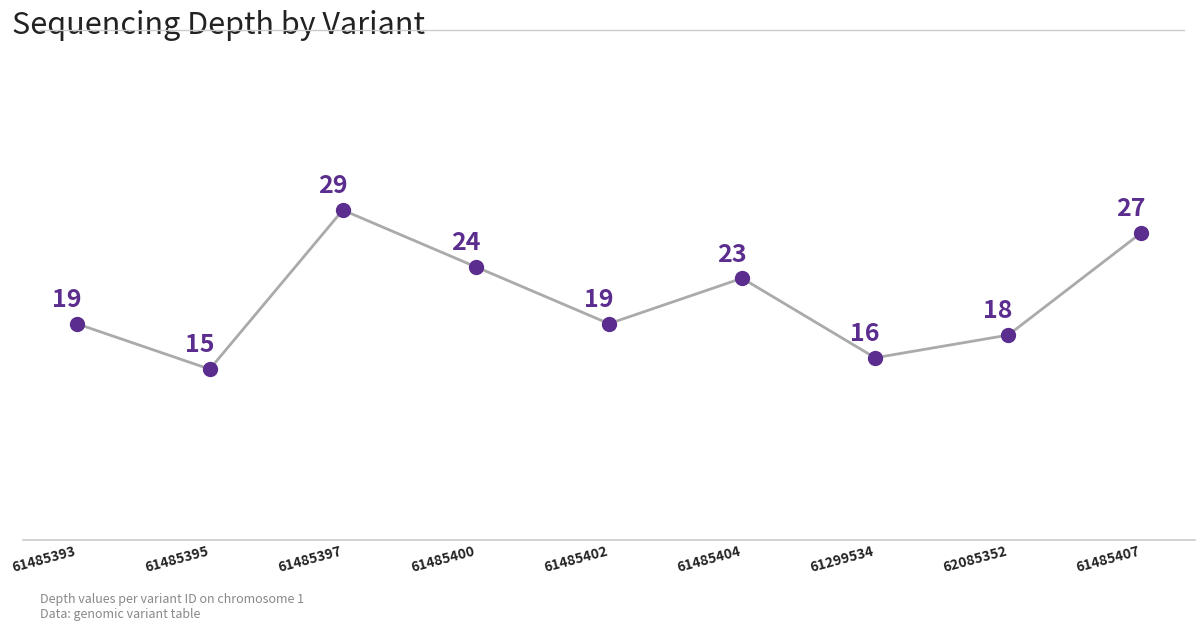

Which has a higher value, 61485400 or 61485407?

61485407